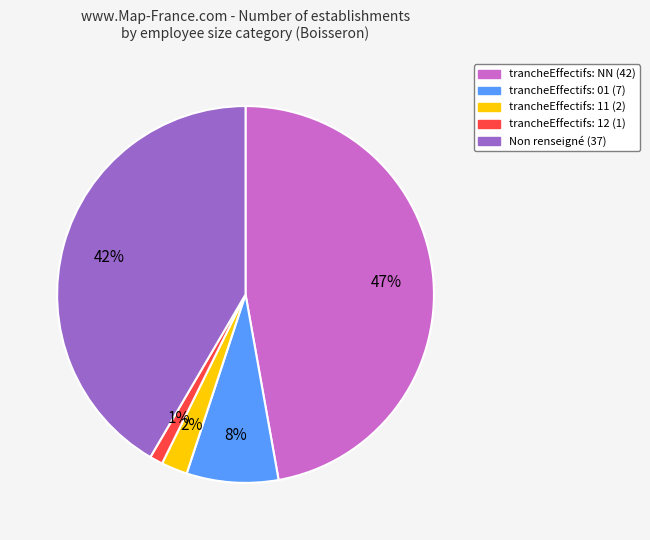

Is there a majority slice in this chart?

No